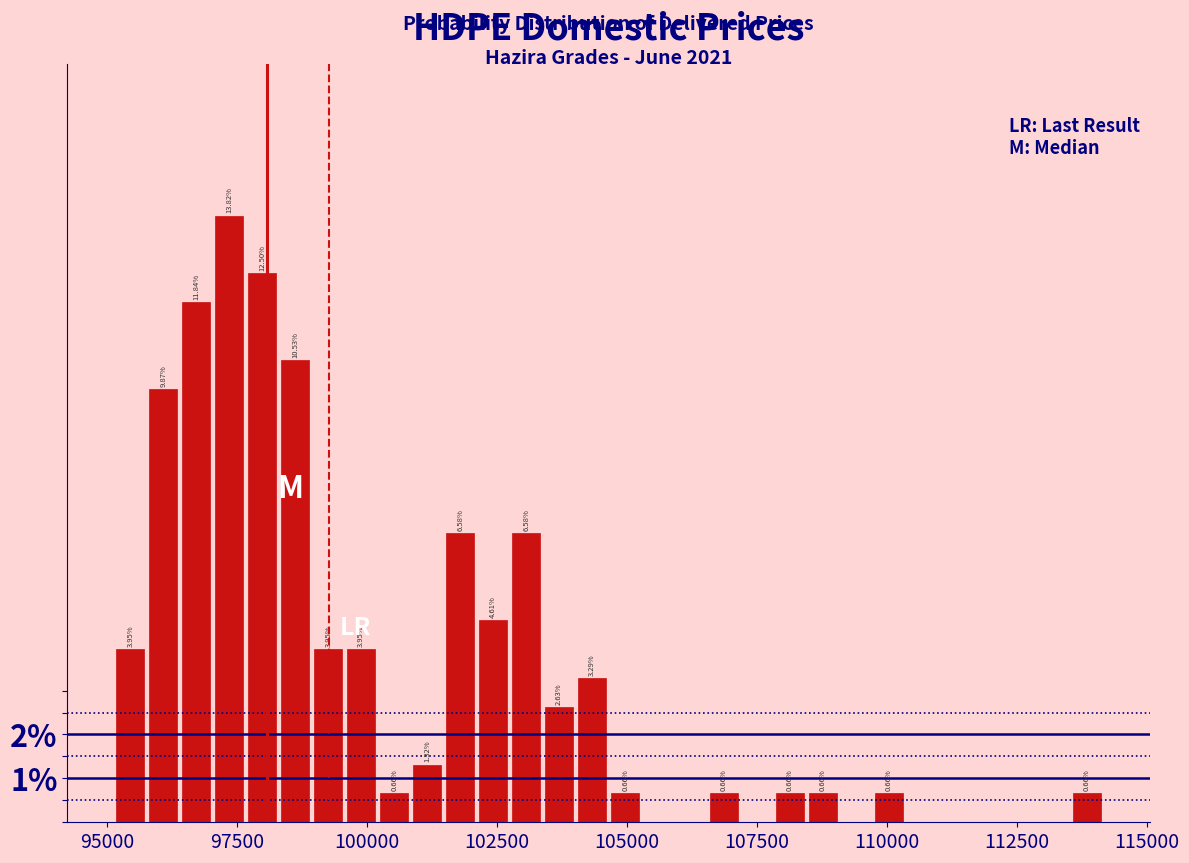

Around what value on the x-axis is the tallest bar? Give the approximate position of its centre, as read against the axis.

97500